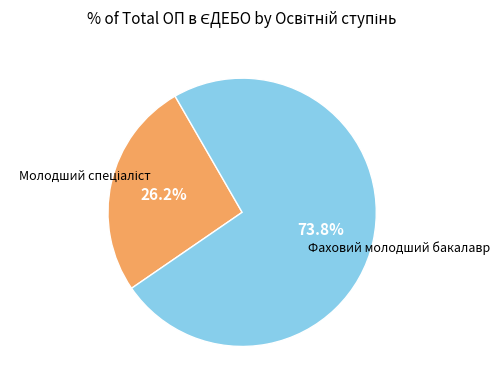

Does any single category account for the majority?

Yes